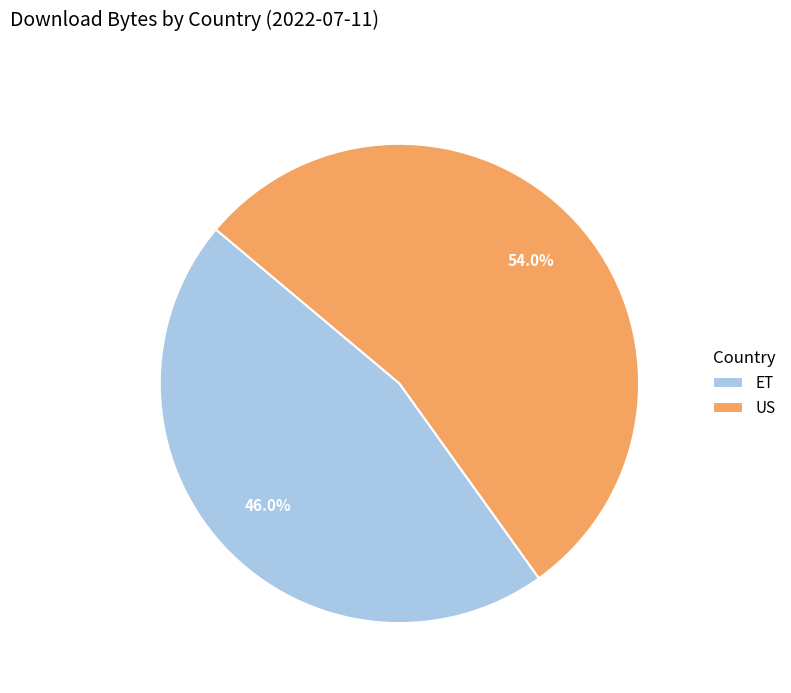

Between US and ET, which is larger?

US